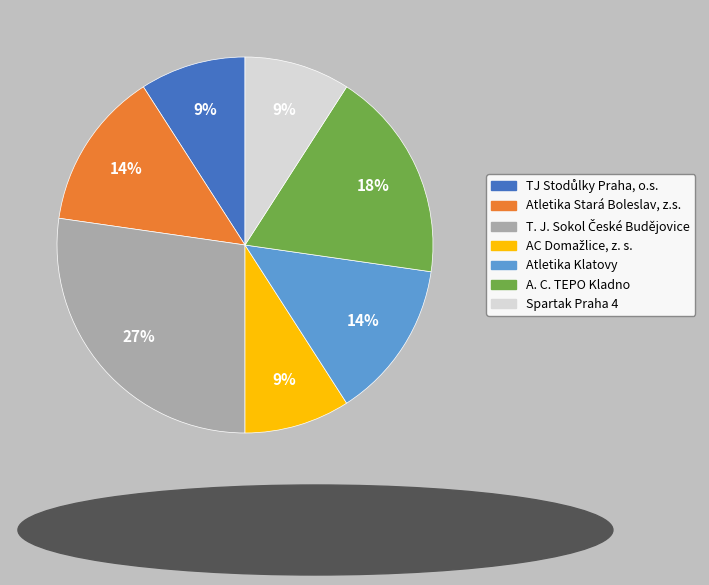

What is the ratio of the value at Atletika Klatovy to the value at Atletika Stará Boleslav, z.s.?

1.0